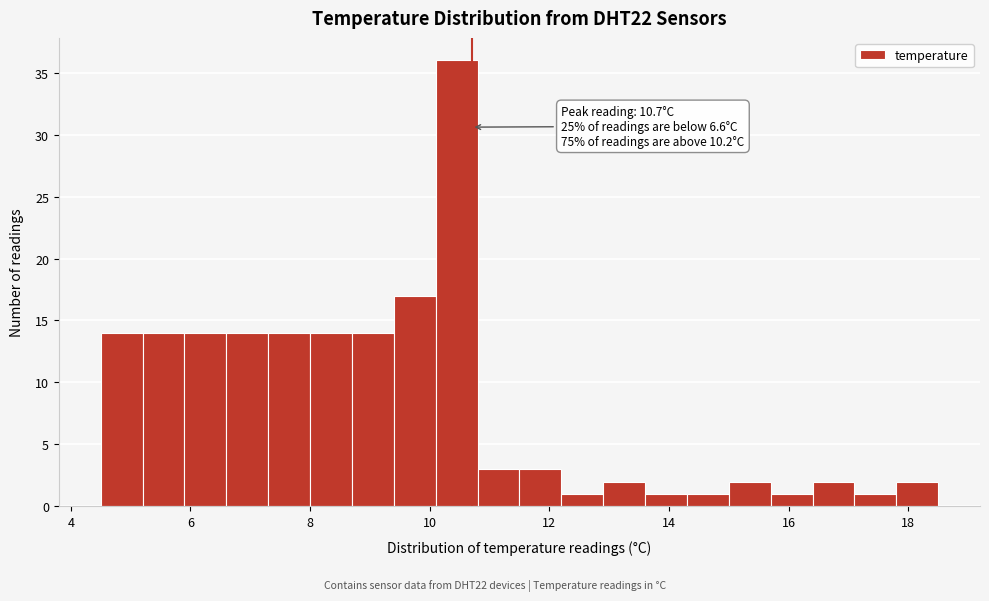

Read against the x-axis, roughly where is the centre of the tallest bar?

10.4